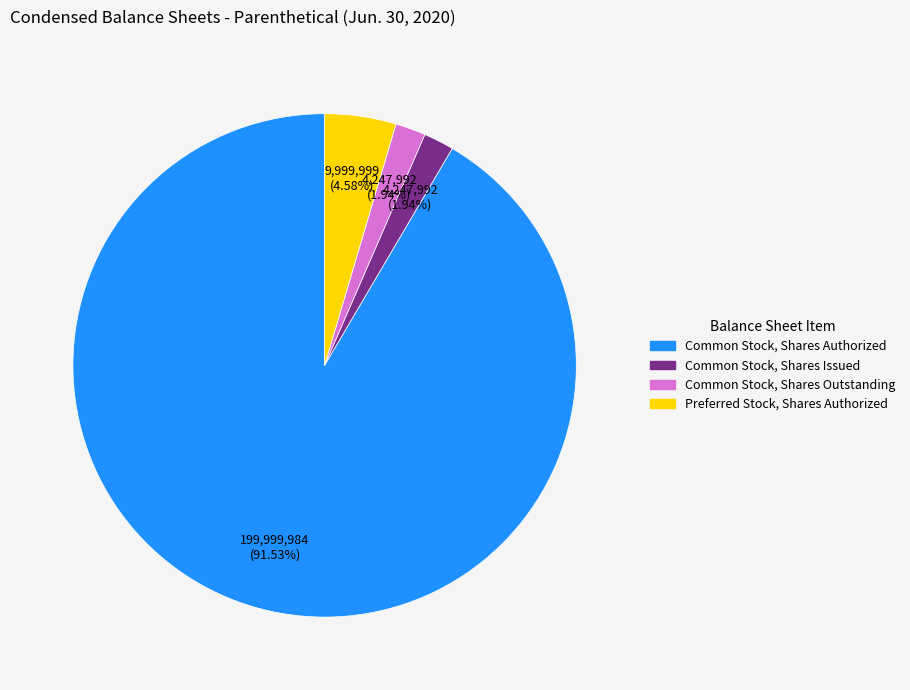

The Common Stock, Shares Authorized slice represents 82% of the pie. True or false?

False